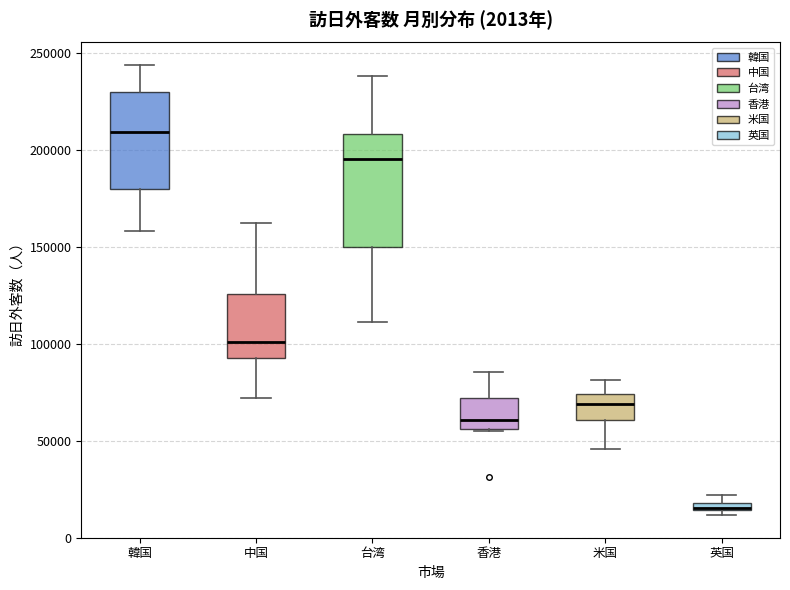

Which box is the tallest, from its lower edge to its upper edge?

台湾